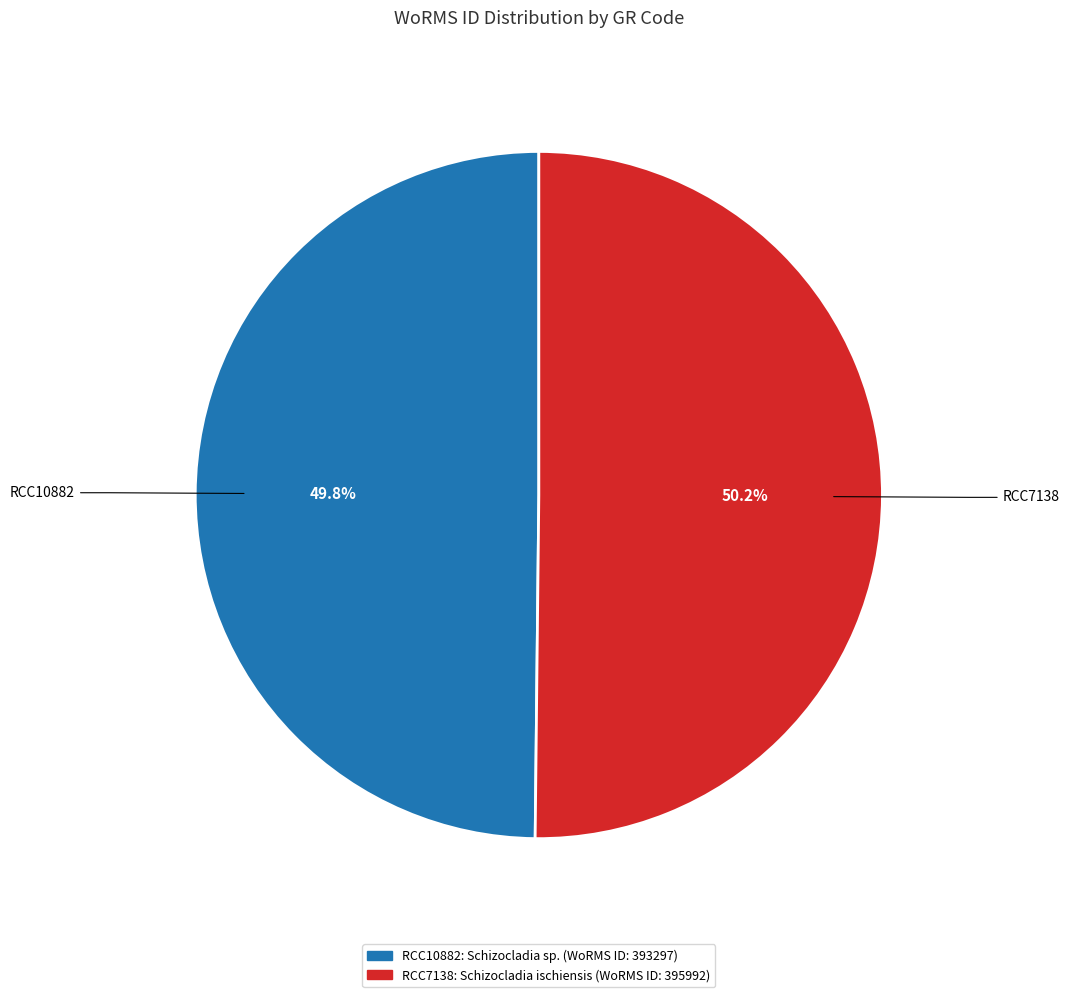

Approximately how many times larger is the value at RCC7138 compared to RCC10882?

1.0